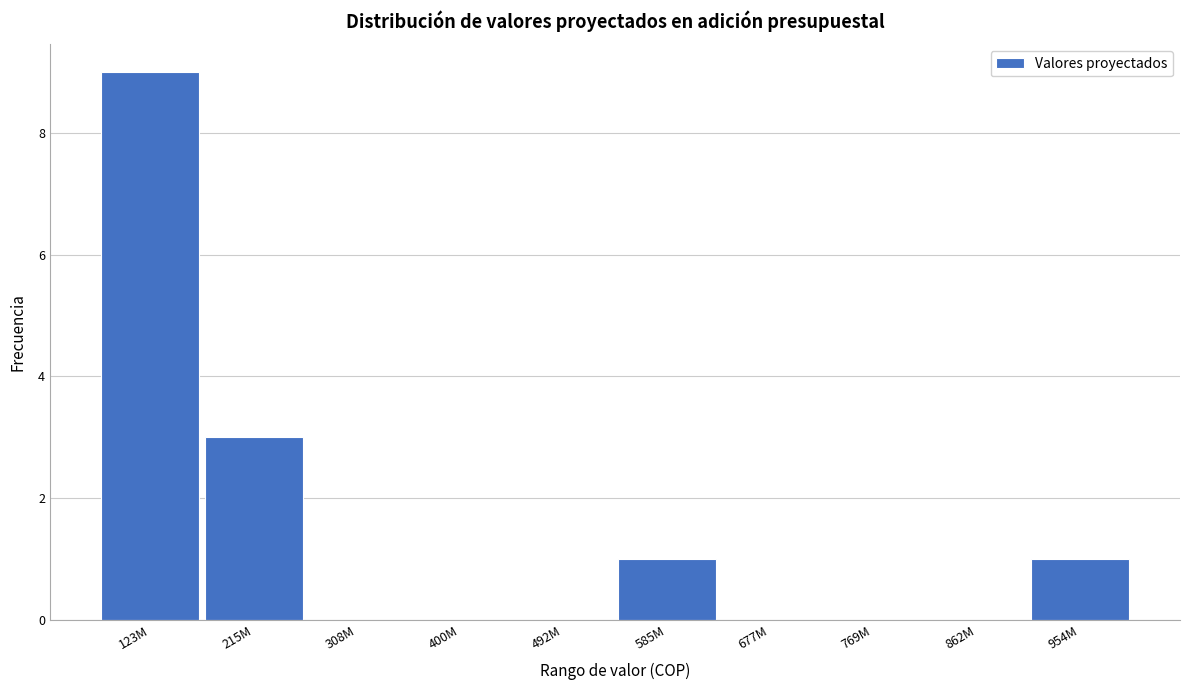

Reading left to right, list all the values displayed in this chart.

123M=9	215M=3	308M=0	400M=0	492M=0	585M=1	677M=0	769M=0	862M=0	954M=1